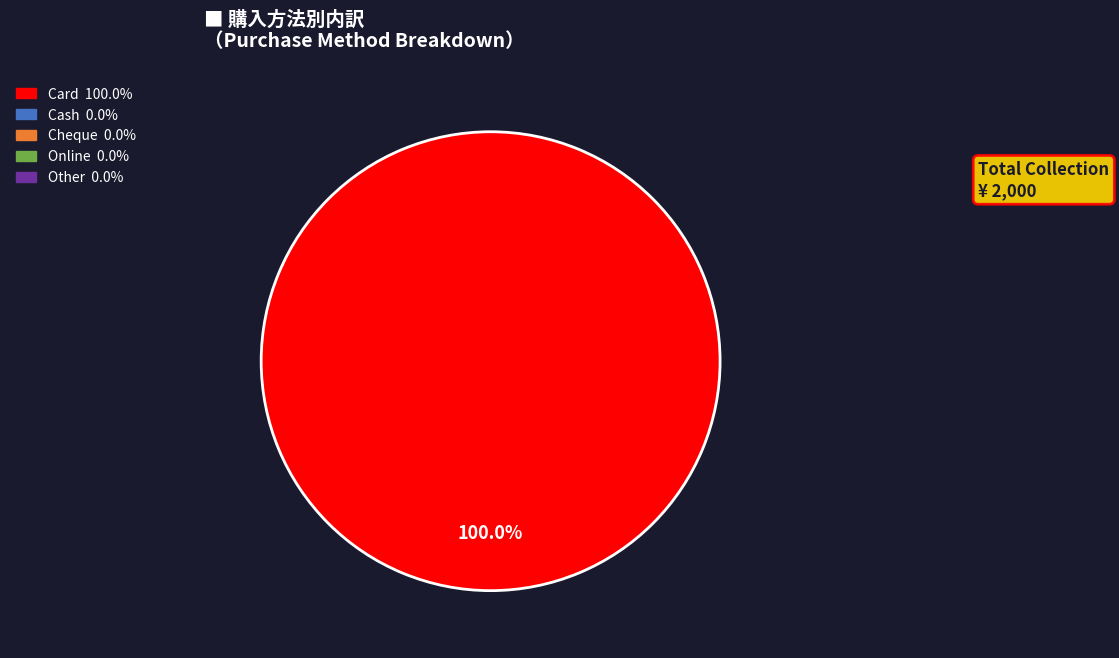

Does any single category account for the majority?

Yes